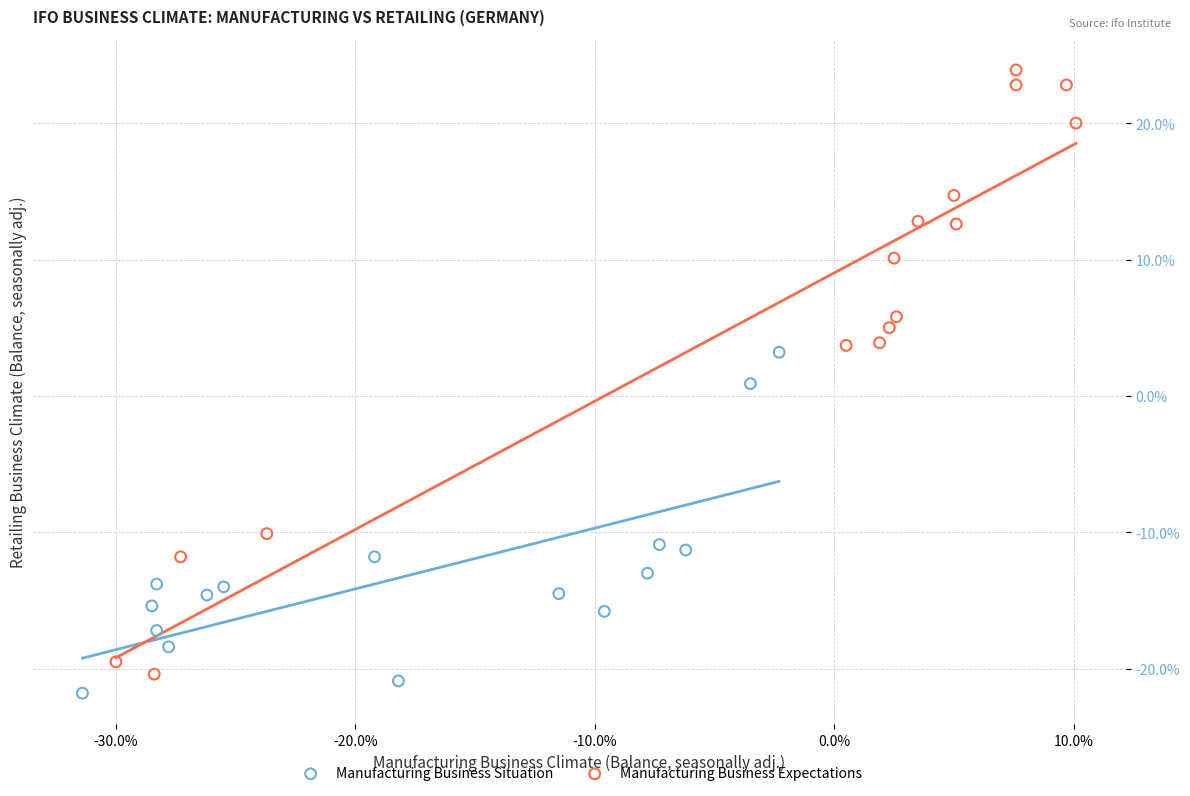

What are all the series names shown in the legend?

Manufacturing Business Situation, Manufacturing Business Expectations